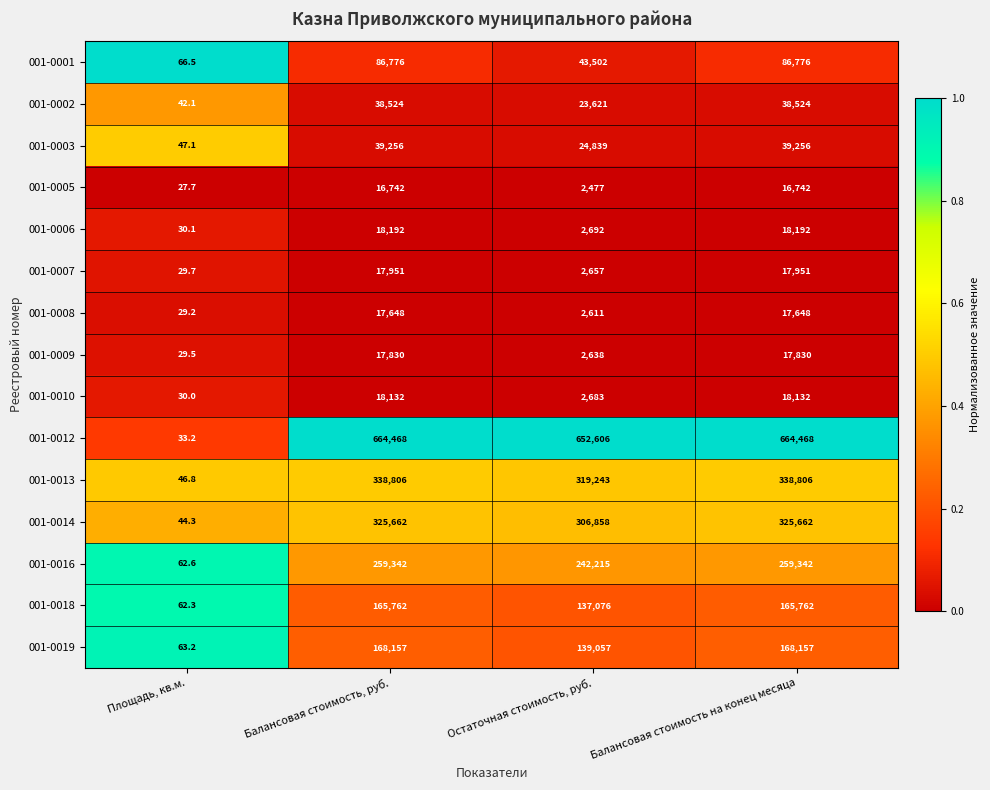

Which series has the largest total across all categories?

001-0012